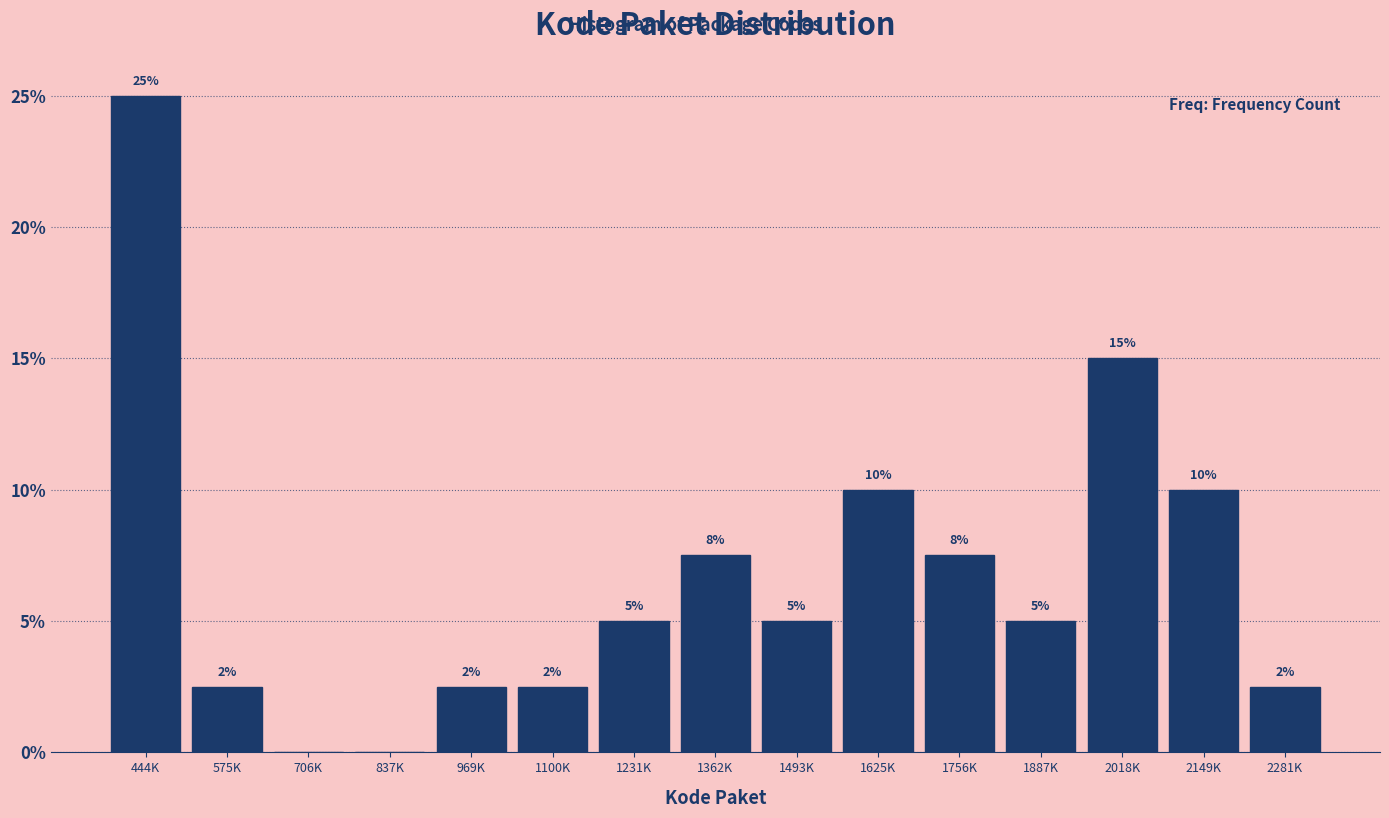

What is the maximum value shown in the chart?

25.0